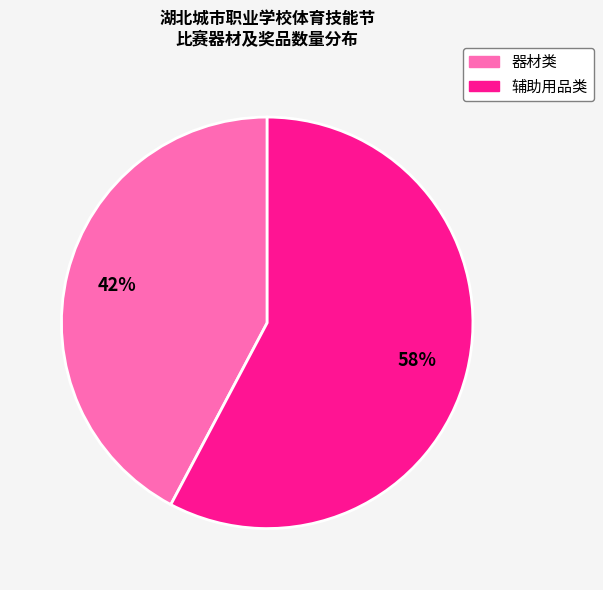

To the nearest percent, what is the difference between the largest and smallest slice percentages?

16%